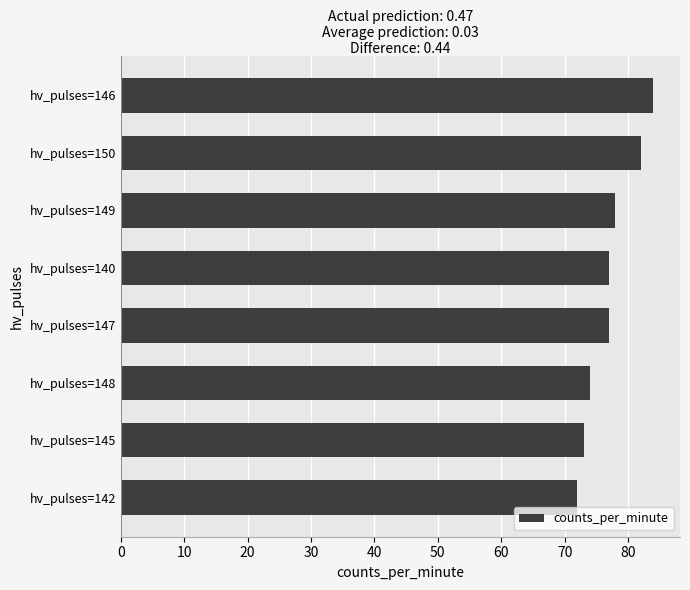

What is the difference between the maximum and second lowest values?

11